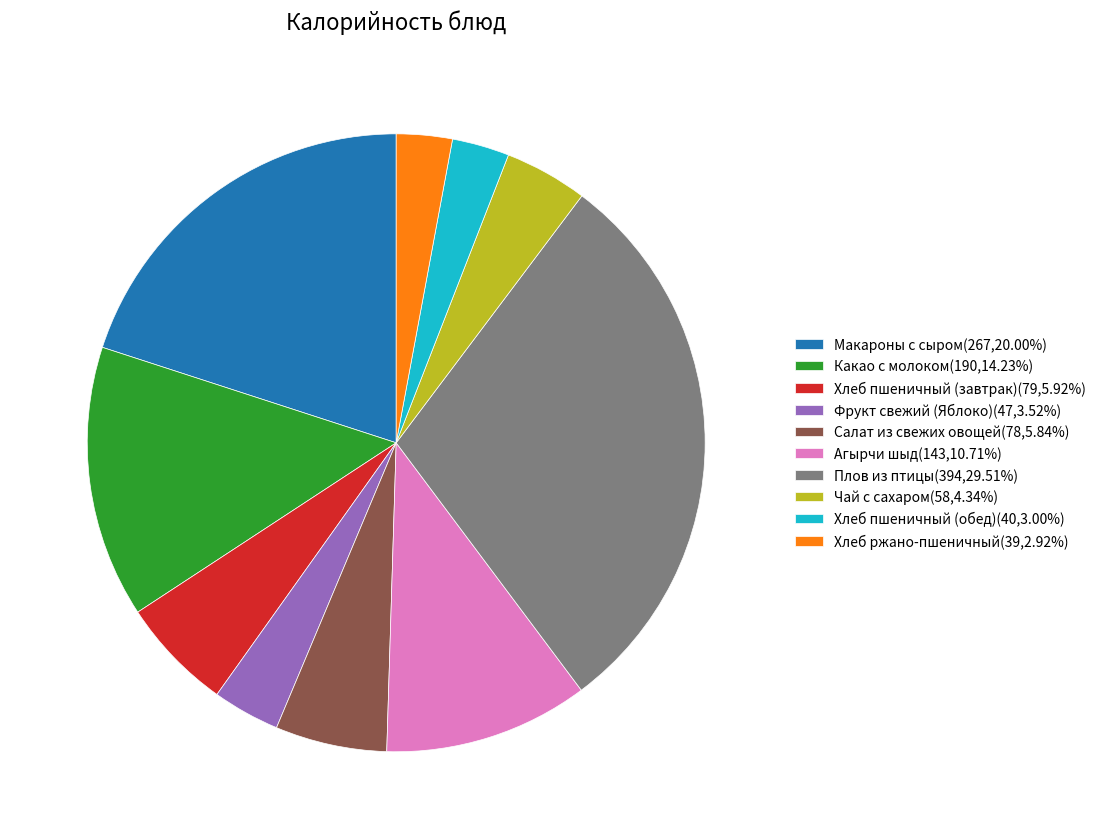

Does Какао с молоком(190,14.23%) account for over 50% of the chart?

No